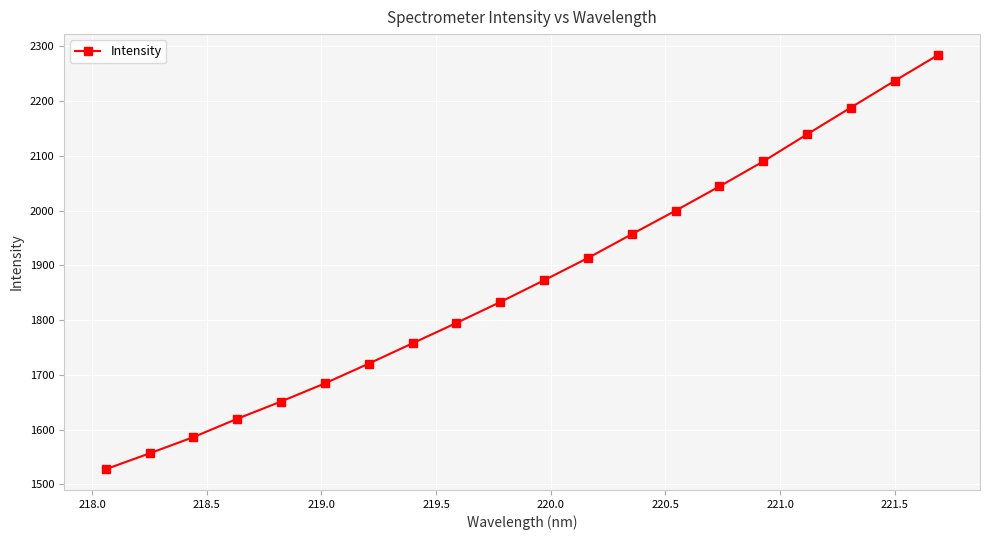

What is the average value?

1872.8